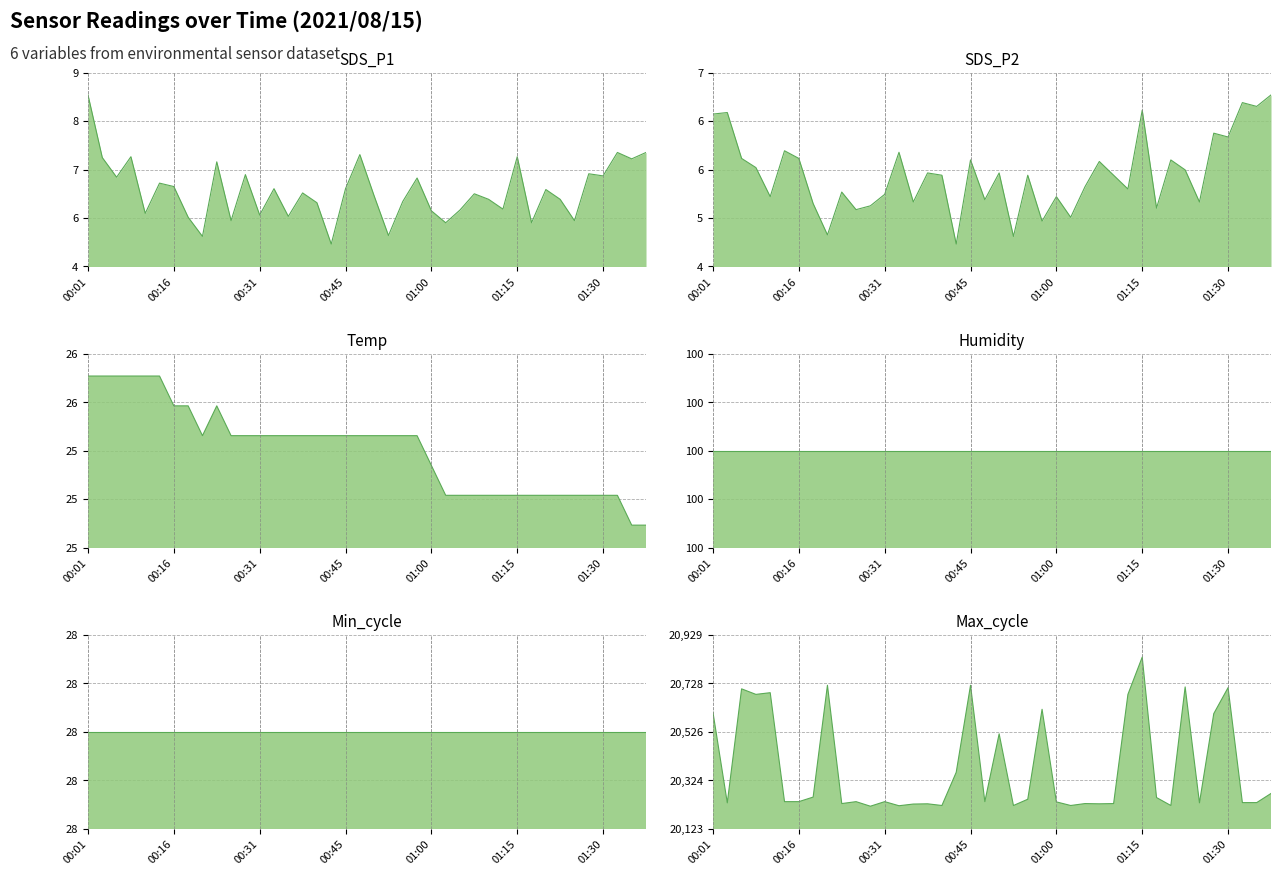

What is the label of the 3rd point from the right?

01:32